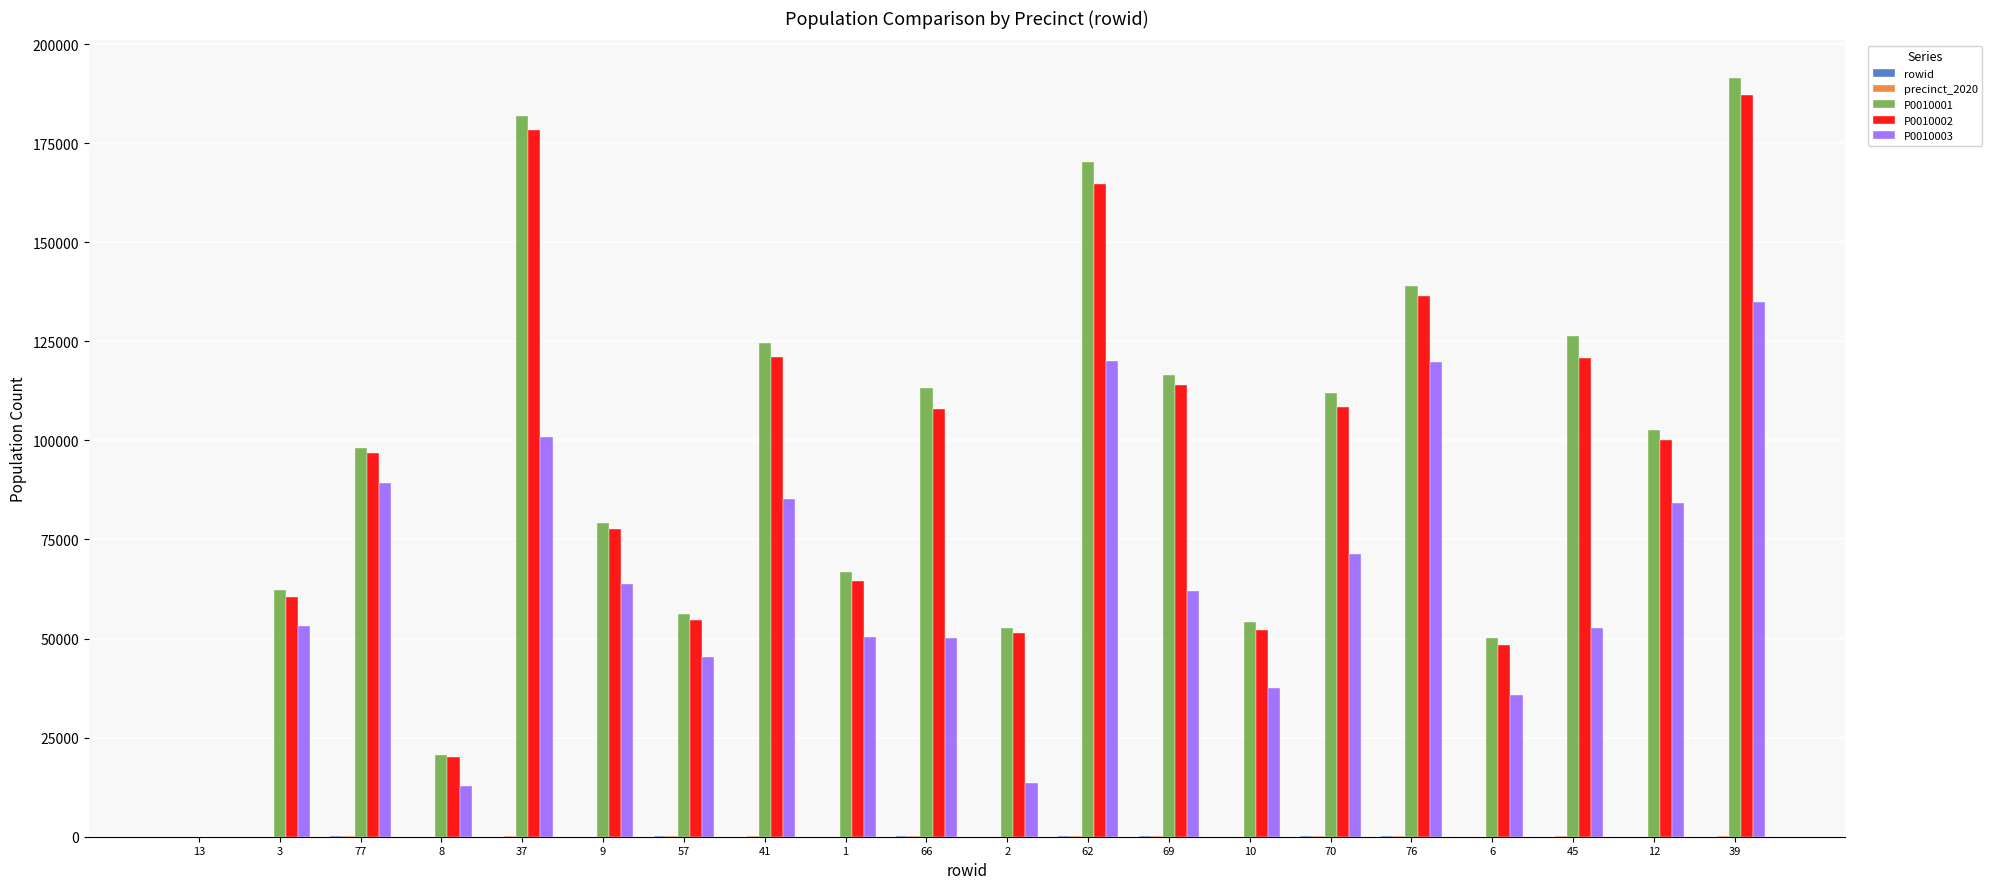

Between 37 and 57, which series saw the biggest shift?

P0010001